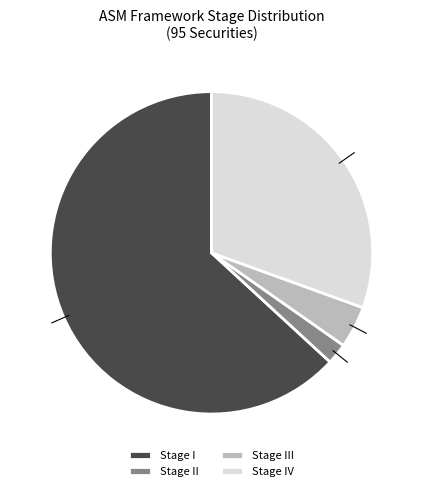

Which slice is the smallest?

Stage II